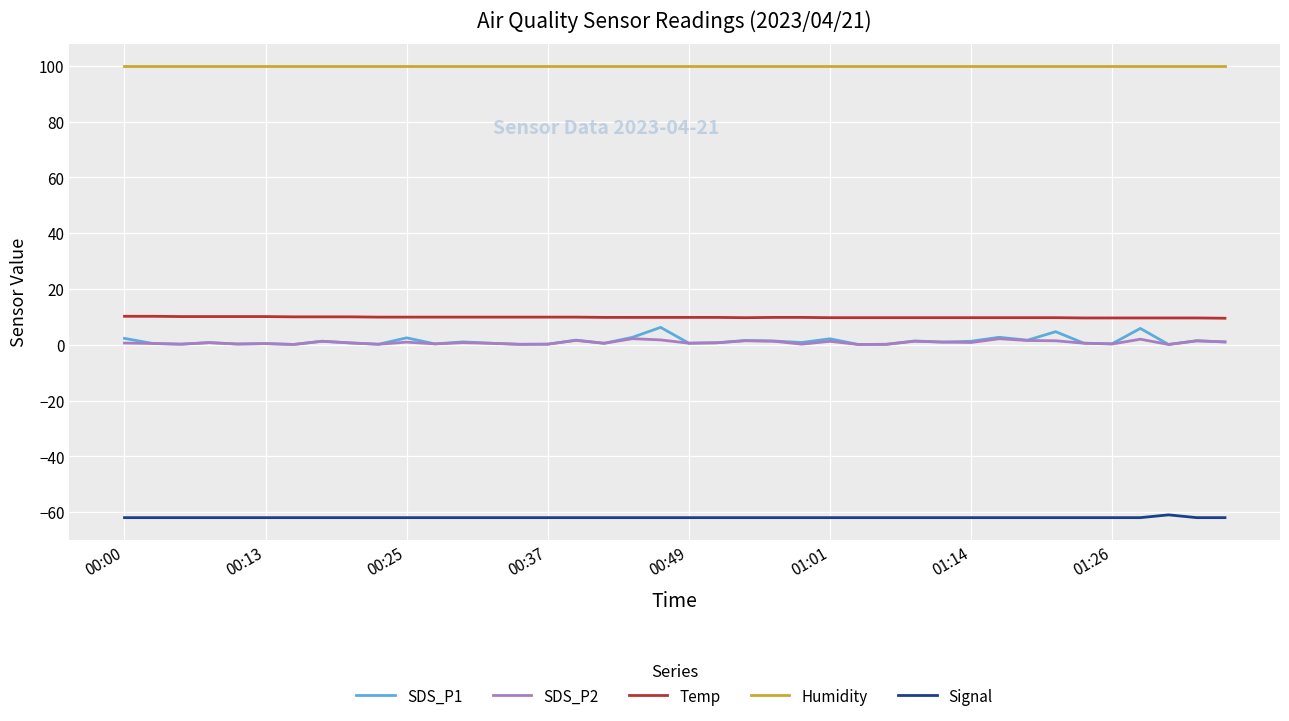

What is the maximum value for Signal?

-61.0